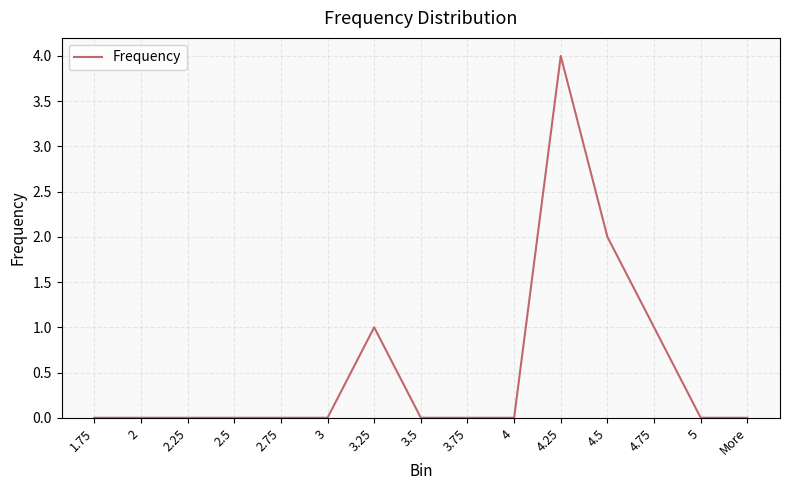

Reading right to left, extract all data points from this chart.

0	0	1	2	4	0	0	0	1	0	0	0	0	0	0